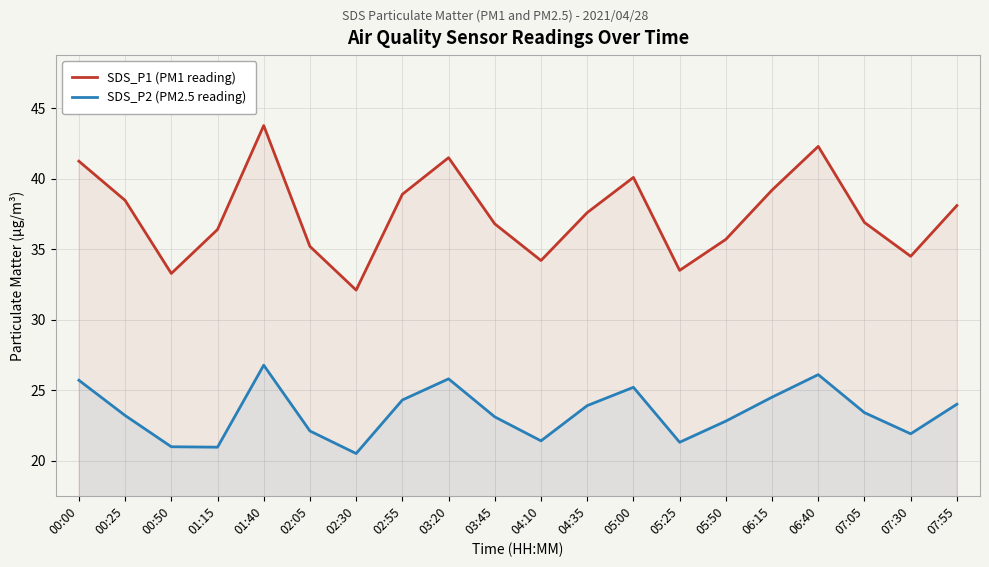

Rank the categories by SDS_P1 (PM1 reading) value from highest to lowest.

01:40, 06:40, 03:20, 00:00, 05:00, 06:15, 02:55, 00:25, 07:55, 04:35, 07:05, 03:45, 01:15, 05:50, 02:05, 07:30, 04:10, 05:25, 00:50, 02:30